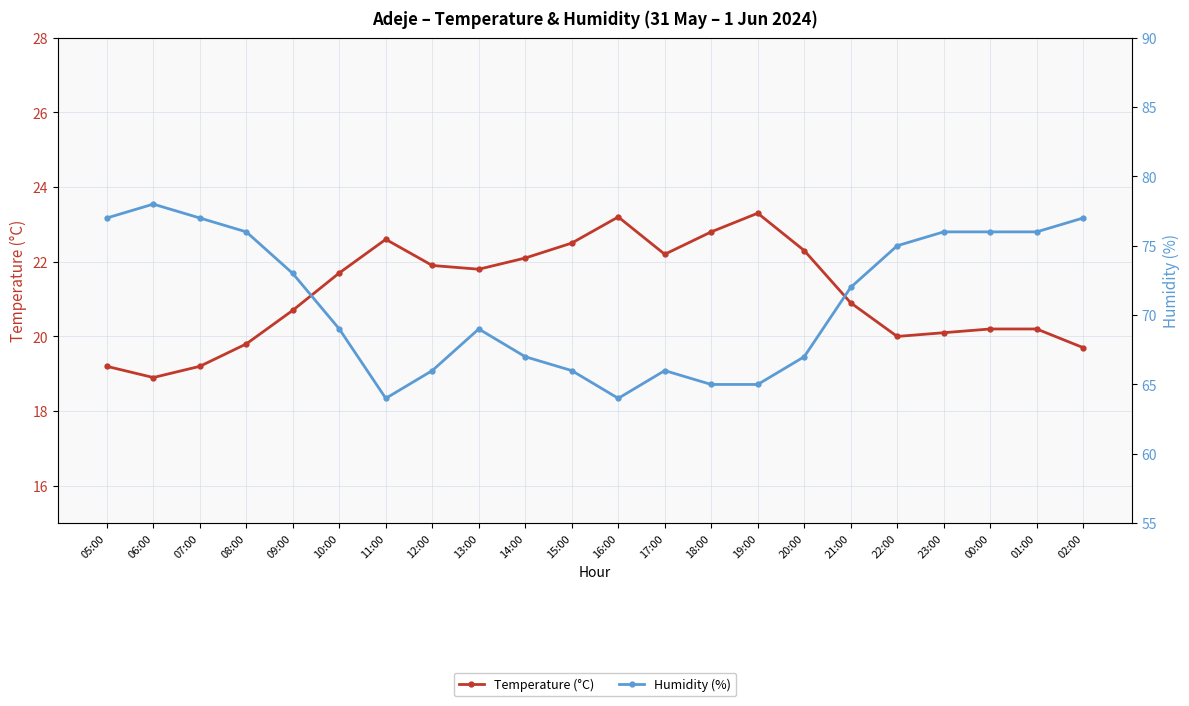

True or false: Temperature (°C) and Humidity (%) intersect in this chart.

False